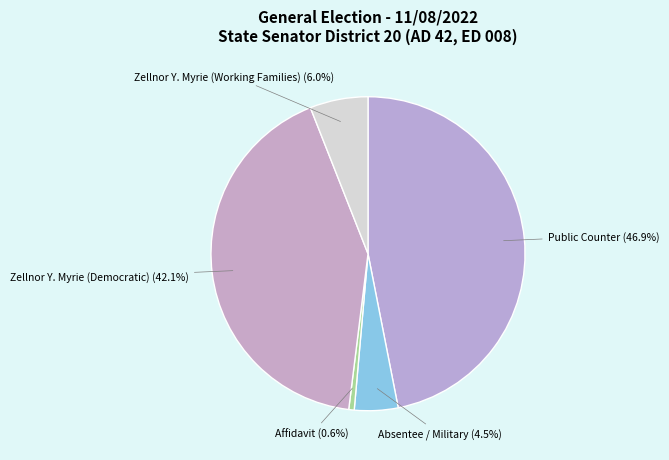

Between Absentee / Military and Public Counter, which is larger?

Public Counter